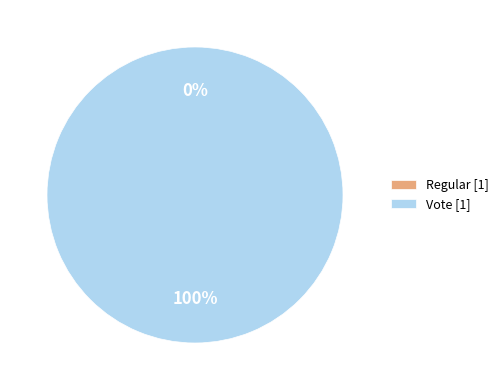

The Vote slice represents 100% of the pie. True or false?

True